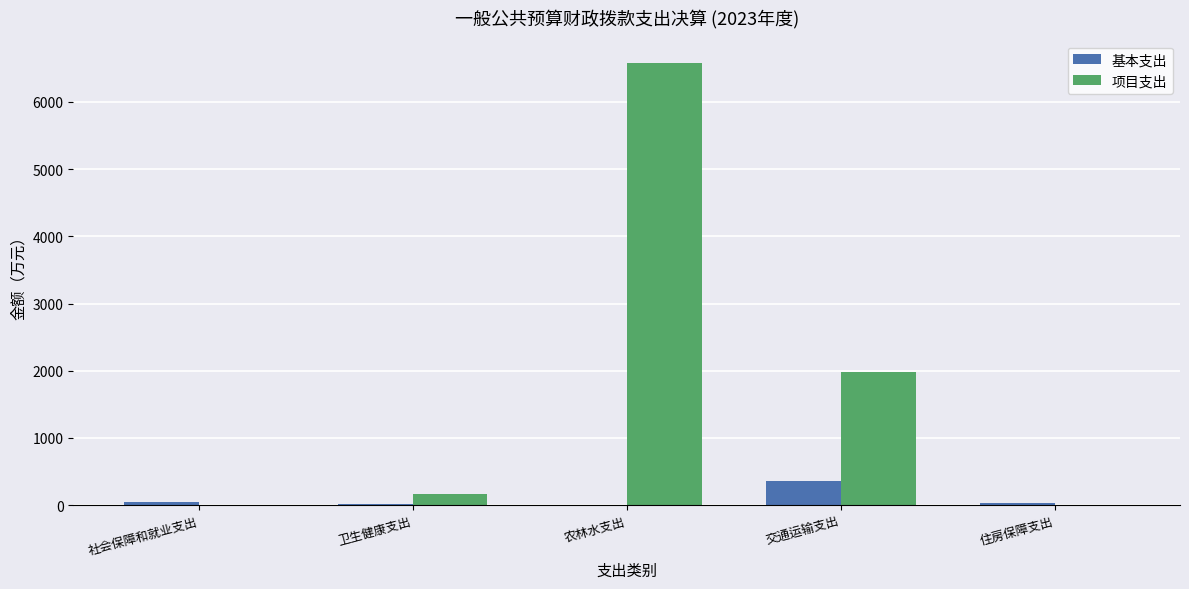

What is the maximum value for 项目支出?

6584.4